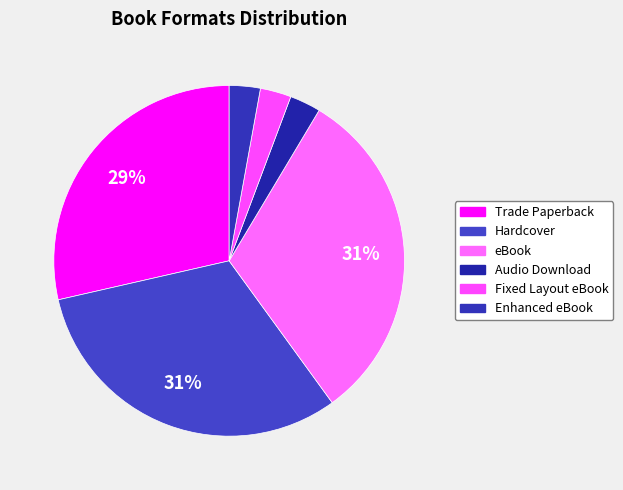

True or false: Fixed Layout eBook accounts for 3% of the total.

True